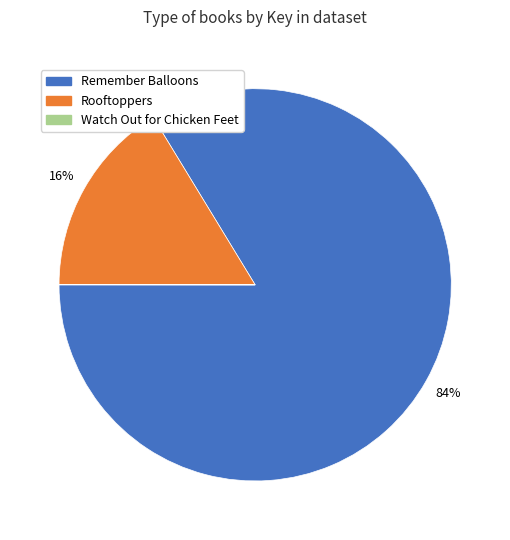

Is there a majority slice in this chart?

Yes